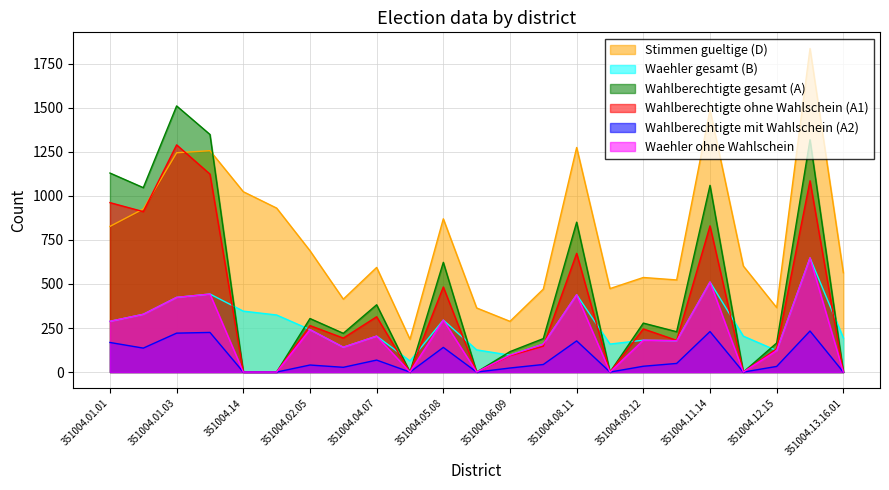

Reading right to left, extract all data points from this chart.

Stimmen gueltige (D): 564	1837	366	602	1489	523	537	474	1275	471	288	364	870	186	594	414	689	931	1024	1257	1245	926	827
Waehler gesamt (B): 194	648	122	204	511	178	181	159	439	159	96	126	295	63	204	141	241	324	346	443	424	328	288
Wahlberechtigte gesamt (A): 0	1319	165	0	1060	229	278	0	851	190	116	0	623	0	382	220	304	0	0	1349	1511	1047	1130
Wahlberechtigte ohne Wahlschein (A1): 0	1086	133	0	830	180	245	0	674	147	93	0	483	0	314	193	264	0	0	1124	1290	911	962
Wahlberechtigte mit Wahlschein (A2): 0	233	32	0	230	49	33	0	177	43	23	0	140	0	68	27	40	0	0	225	221	136	168
Waehler ohne Wahlschein: 0	648	122	0	511	178	181	0	439	159	96	0	295	0	204	141	241	0	0	443	424	328	288